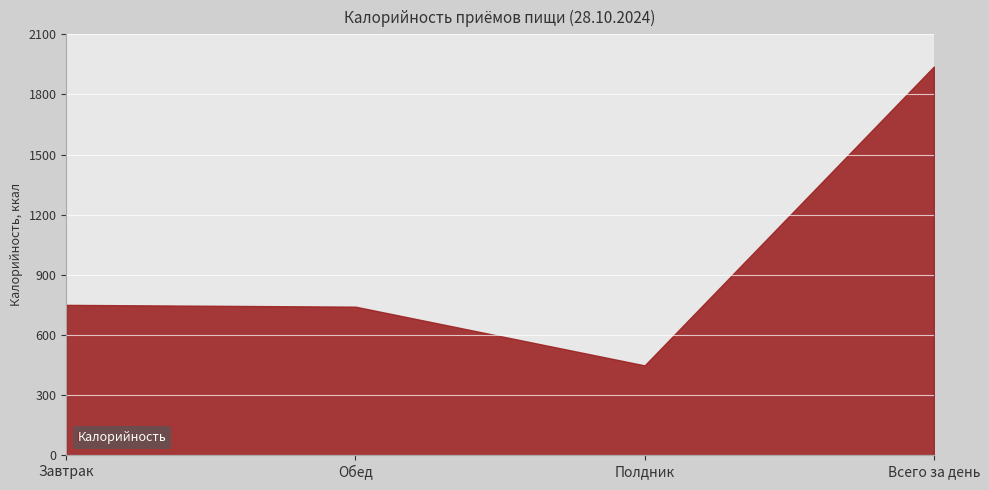

True or false: the data shows 741 at Обед.

True